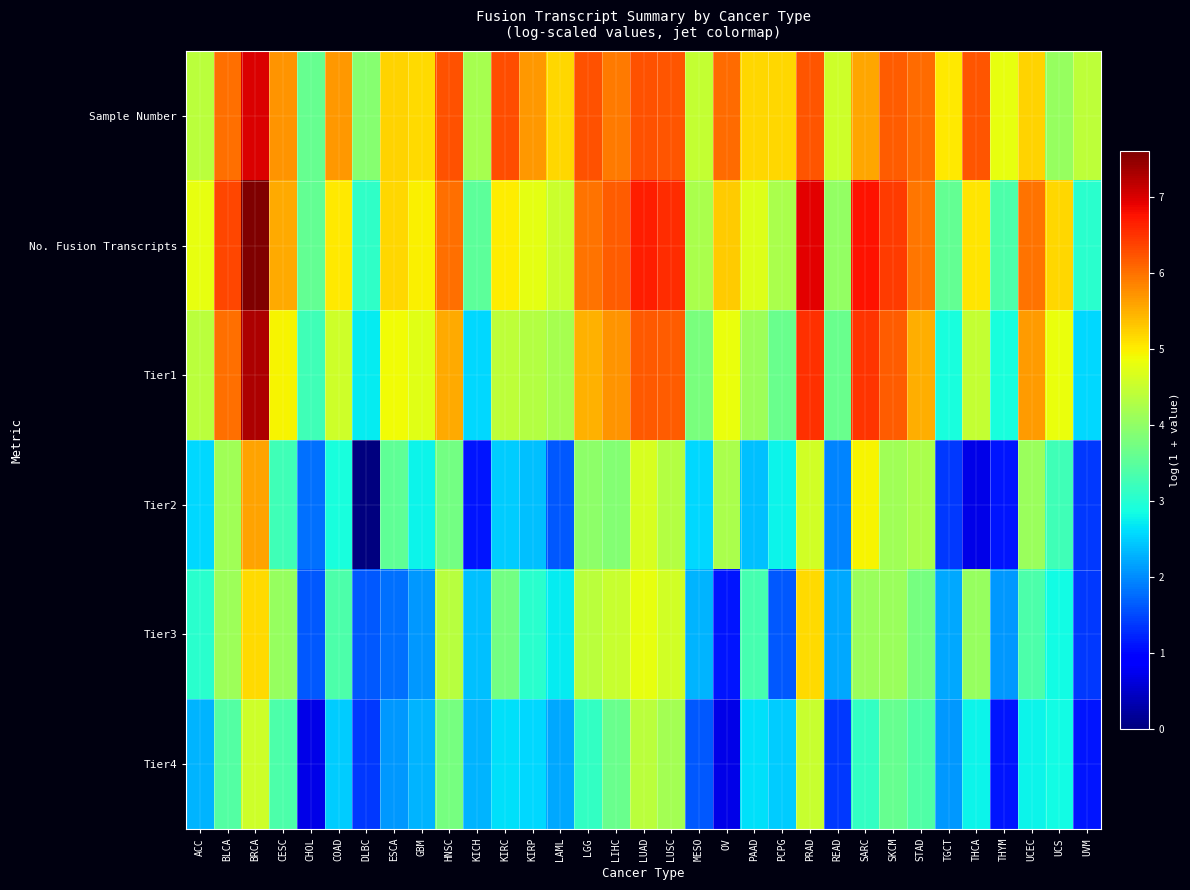

Reading left to right, transcribe all the data shown in this chart.

Sample Number: ACC=4.4	BLCA=6.0	BRCA=7.0	CESC=5.7	CHOL=3.6	COAD=5.7	DLBC=3.9	ESCA=5.2	GBM=5.2	HNSC=6.3	KICH=4.2	KIRC=6.3	KIRP=5.7	LAML=5.2	LGG=6.2	LIHC=5.9	LUAD=6.2	LUSC=6.2	MESO=4.5	OV=6.0	PAAD=5.2	PCPG=5.2	PRAD=6.2	READ=4.6	SARC=5.6	SKCM=6.2	STAD=6.0	TGCT=5.0	THCA=6.2	THYM=4.8	UCEC=5.2	UCS=4.1	UVM=4.4
No. Fusion Transcripts: ACC=4.8	BLCA=6.3	BRCA=7.6	CESC=5.5	CHOL=3.6	COAD=5.0	DLBC=3.1	ESCA=5.2	GBM=5.0	HNSC=6.0	KICH=3.5	KIRC=5.0	KIRP=4.8	LAML=4.5	LGG=6.0	LIHC=6.2	LUAD=6.7	LUSC=6.6	MESO=4.2	OV=5.3	PAAD=4.7	PCPG=4.2	PRAD=6.9	READ=4.0	SARC=6.8	SKCM=6.4	STAD=6.0	TGCT=3.6	THCA=5.1	THYM=3.4	UCEC=6.0	UCS=5.2	UVM=3.0
Tier1: ACC=4.4	BLCA=6.0	BRCA=7.3	CESC=4.9	CHOL=3.3	COAD=4.6	DLBC=2.7	ESCA=4.9	GBM=4.7	HNSC=5.5	KICH=2.6	KIRC=4.4	KIRP=4.3	LAML=4.2	LGG=5.5	LIHC=5.7	LUAD=6.2	LUSC=6.1	MESO=3.8	OV=4.8	PAAD=4.1	PCPG=3.6	PRAD=6.5	READ=3.6	SARC=6.5	SKCM=6.1	STAD=5.5	TGCT=2.9	THCA=4.5	THYM=2.9	UCEC=5.7	UCS=4.8	UVM=2.6
Tier2: ACC=2.6	BLCA=4.1	BRCA=5.6	CESC=3.3	CHOL=1.8	COAD=2.9	DLBC=0.0	ESCA=3.6	GBM=2.8	HNSC=3.7	KICH=1.1	KIRC=2.5	KIRP=2.4	LAML=1.6	LGG=4.0	LIHC=3.9	LUAD=4.6	LUSC=4.3	MESO=2.6	OV=4.2	PAAD=2.4	PCPG=2.8	PRAD=4.6	READ=1.9	SARC=4.9	SKCM=4.1	STAD=4.2	TGCT=1.4	THCA=0.7	THYM=1.1	UCEC=4.1	UCS=3.3	UVM=1.4
Tier3: ACC=3.0	BLCA=4.1	BRCA=5.1	CESC=4.0	CHOL=1.6	COAD=3.4	DLBC=1.6	ESCA=1.8	GBM=2.1	HNSC=4.3	KICH=2.4	KIRC=3.7	KIRP=3.0	LAML=2.7	LGG=4.4	LIHC=4.5	LUAD=4.8	LUSC=4.6	MESO=2.3	OV=1.1	PAAD=3.3	PCPG=1.6	PRAD=5.2	READ=2.2	SARC=4.1	SKCM=4.1	STAD=3.8	TGCT=2.2	THCA=4.0	THYM=2.1	UCEC=3.4	UCS=2.8	UVM=1.4
Tier4: ACC=2.3	BLCA=3.4	BRCA=4.6	CESC=3.4	CHOL=0.7	COAD=2.5	DLBC=1.4	ESCA=2.1	GBM=2.3	HNSC=3.8	KICH=2.3	KIRC=2.6	KIRP=2.6	LAML=2.2	LGG=3.1	LIHC=3.6	LUAD=4.4	LUSC=4.2	MESO=1.6	OV=0.7	PAAD=2.6	PCPG=2.5	PRAD=4.5	READ=1.4	SARC=3.1	SKCM=3.6	STAD=3.4	TGCT=2.1	THCA=2.8	THYM=1.1	UCEC=2.8	UCS=2.8	UVM=1.1